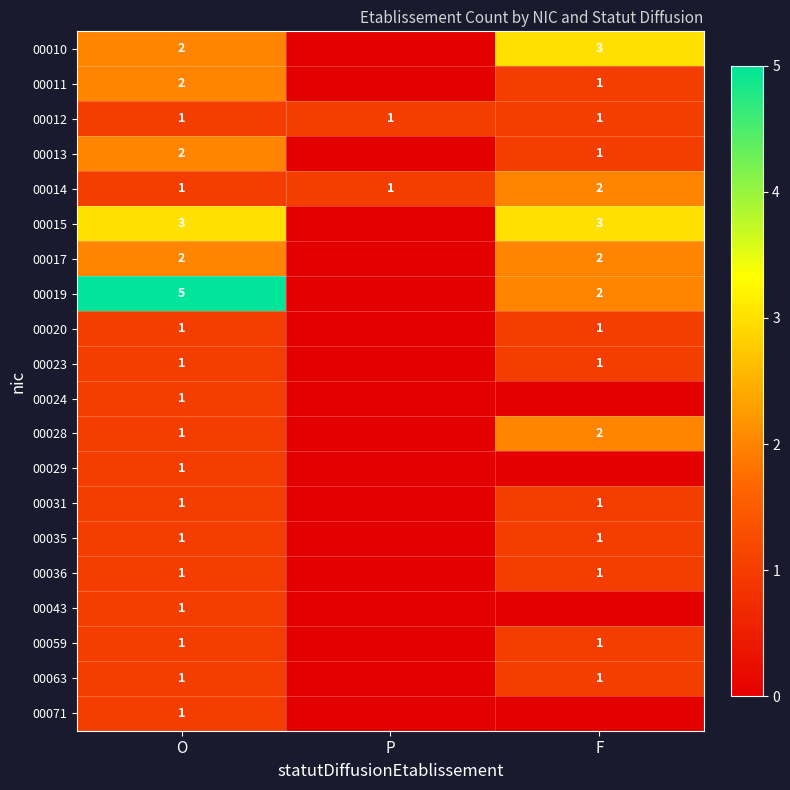

The value of 00014 at F is 2. True or false?

True